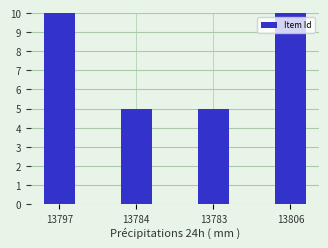

The chart shows a value of 16 at 13806. True or false?

True